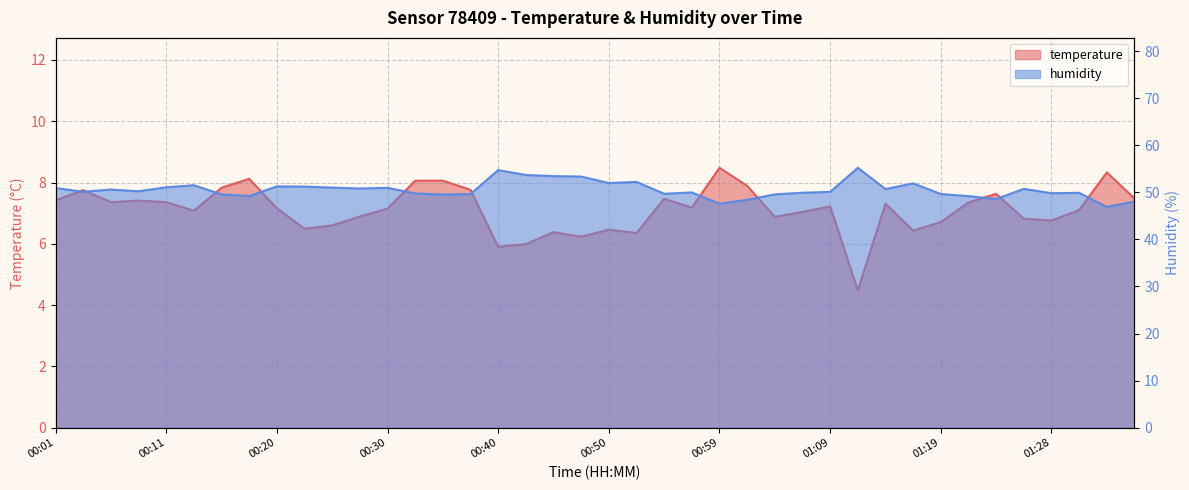

True or false: humidity and temperature cross at least once.

False